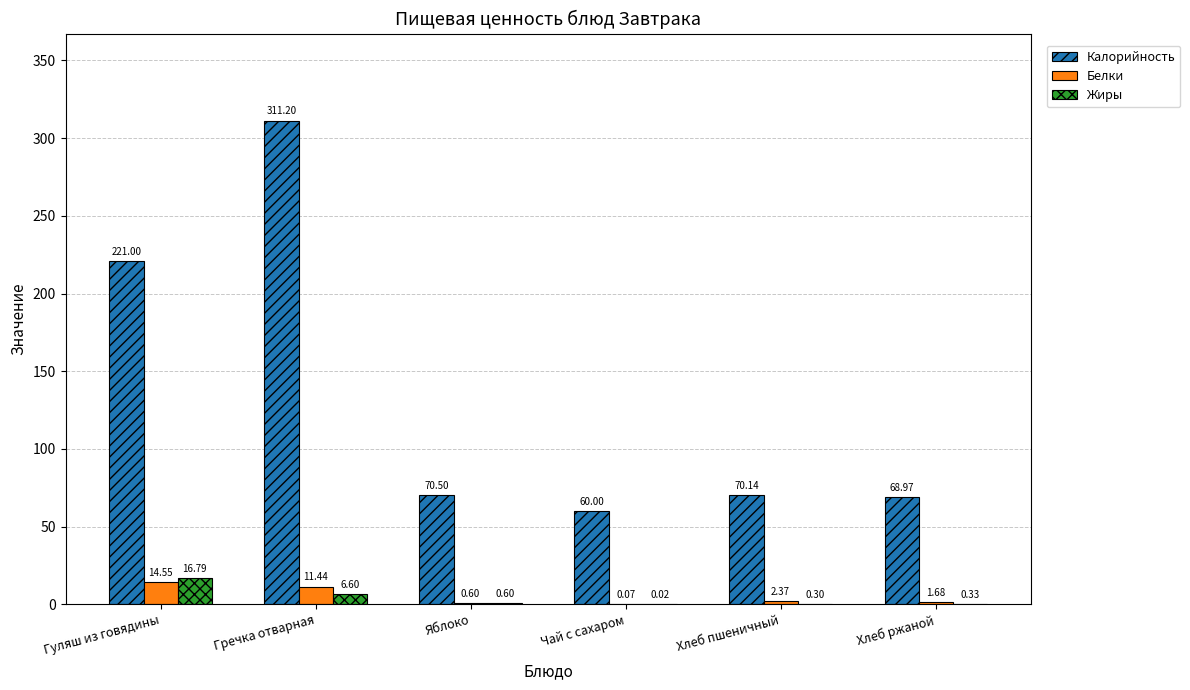

True or false: Калорийность has a value of 101.9 at Хлеб пшеничный.

False